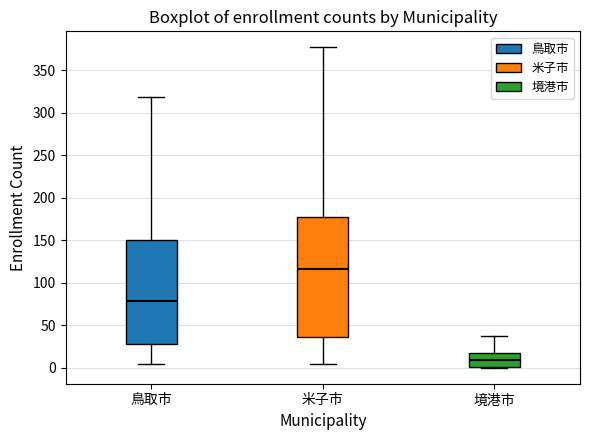

Which box has the highest median line?

米子市